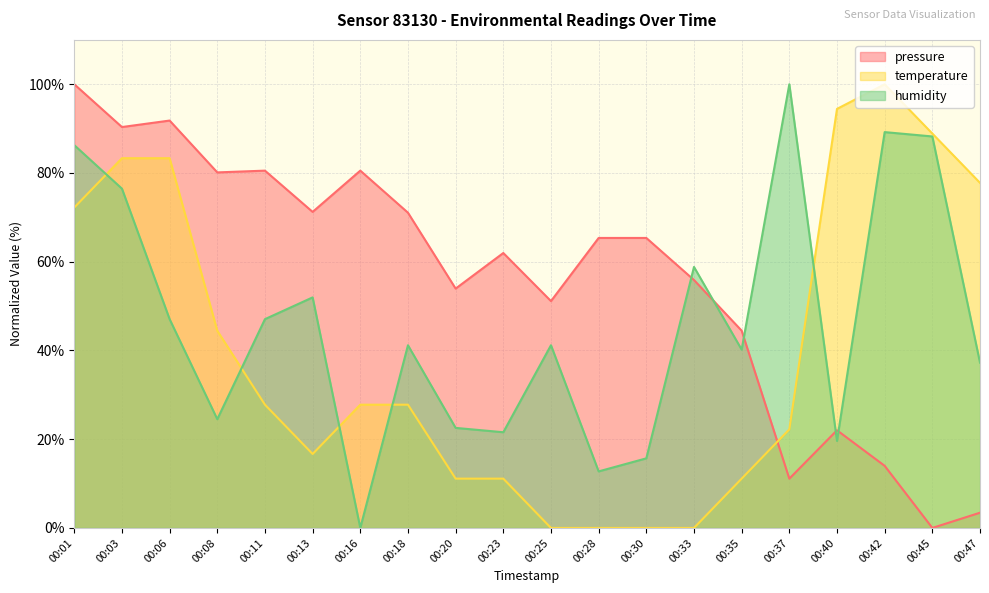

Between 00:16 and 00:18, which series saw the biggest shift?

humidity